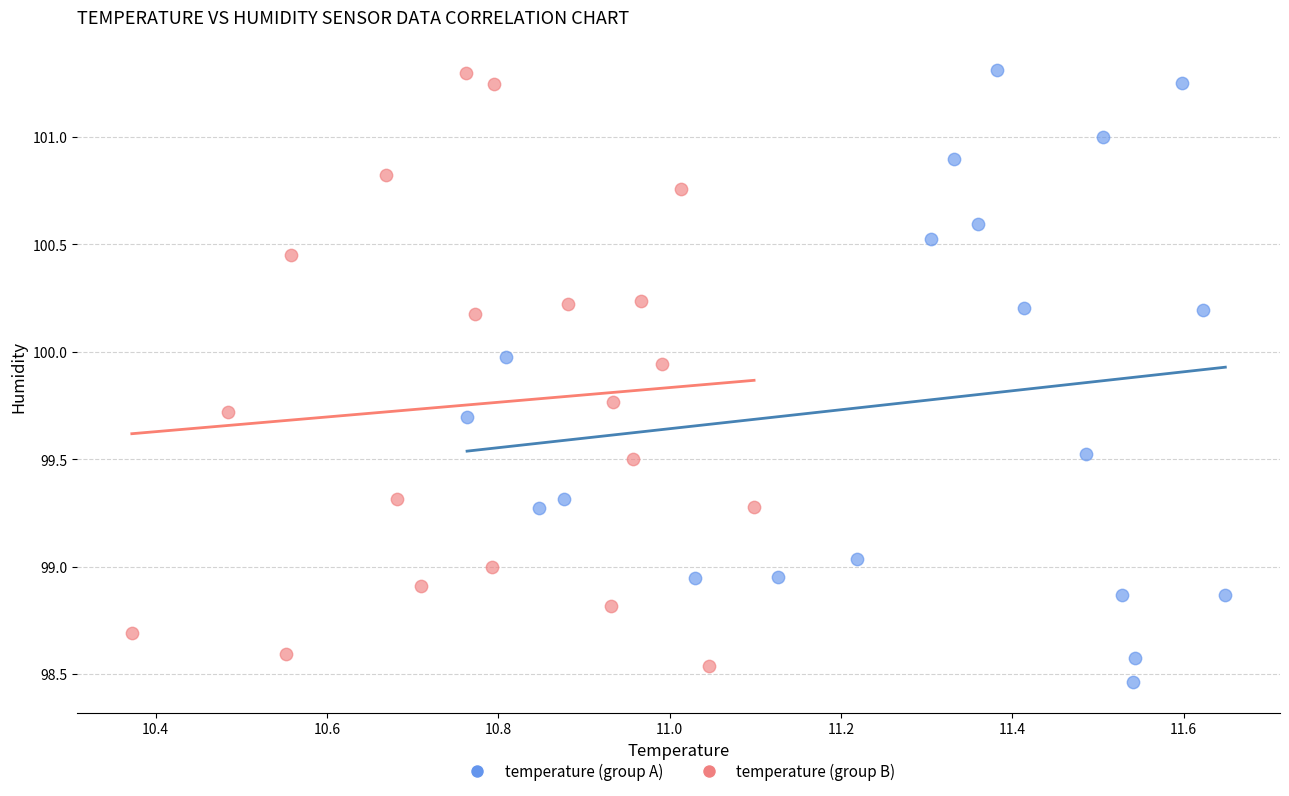

What are all the series names shown in the legend?

temperature (group A), temperature (group B)